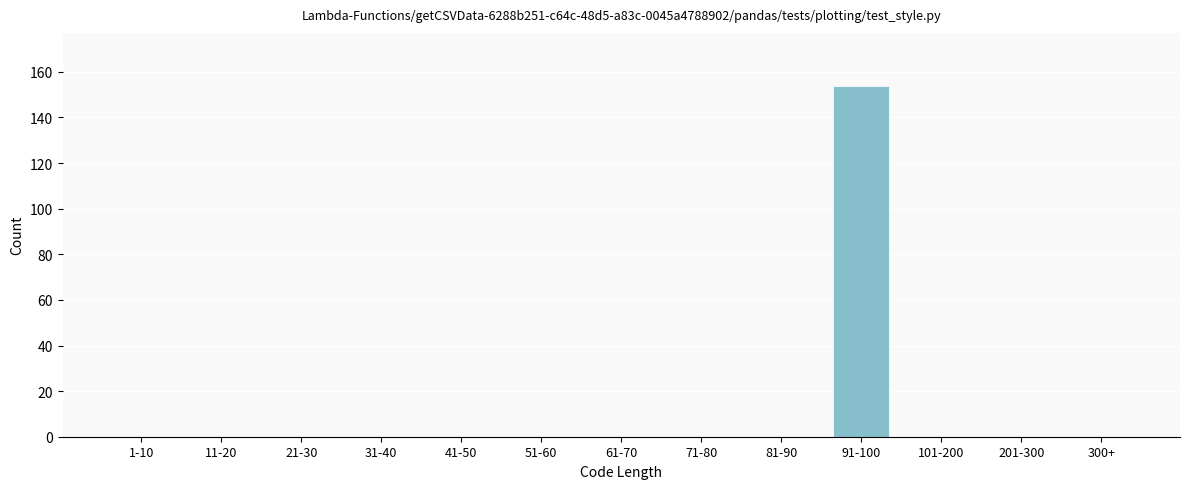

Reading left to right, what are all the values shown in this chart?

1-10=0	11-20=0	21-30=0	31-40=0	41-50=0	51-60=0	61-70=0	71-80=0	81-90=0	91-100=154	101-200=0	201-300=0	300+=0